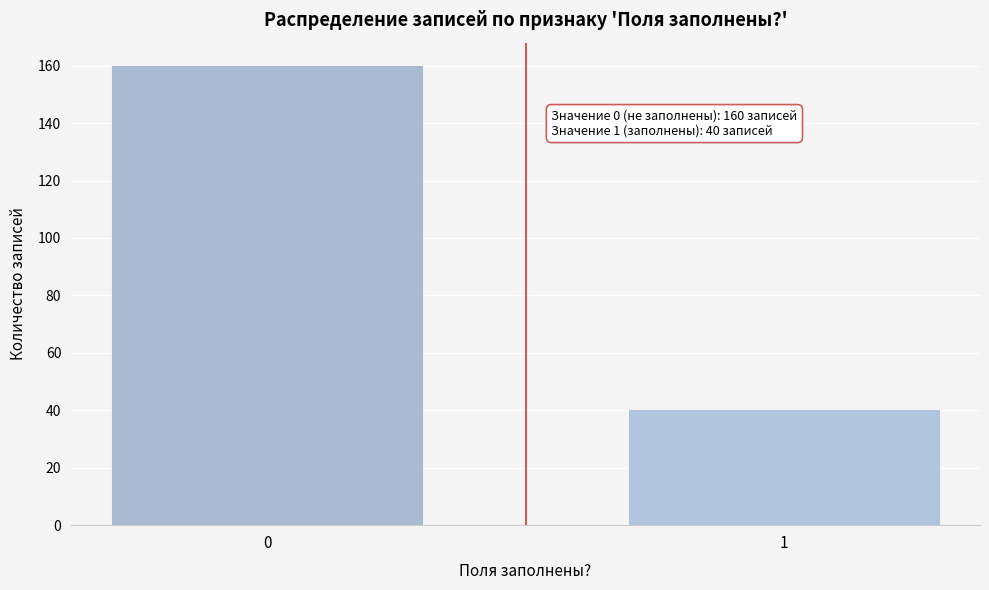

Reading left to right, list all the values displayed in this chart.

160	40